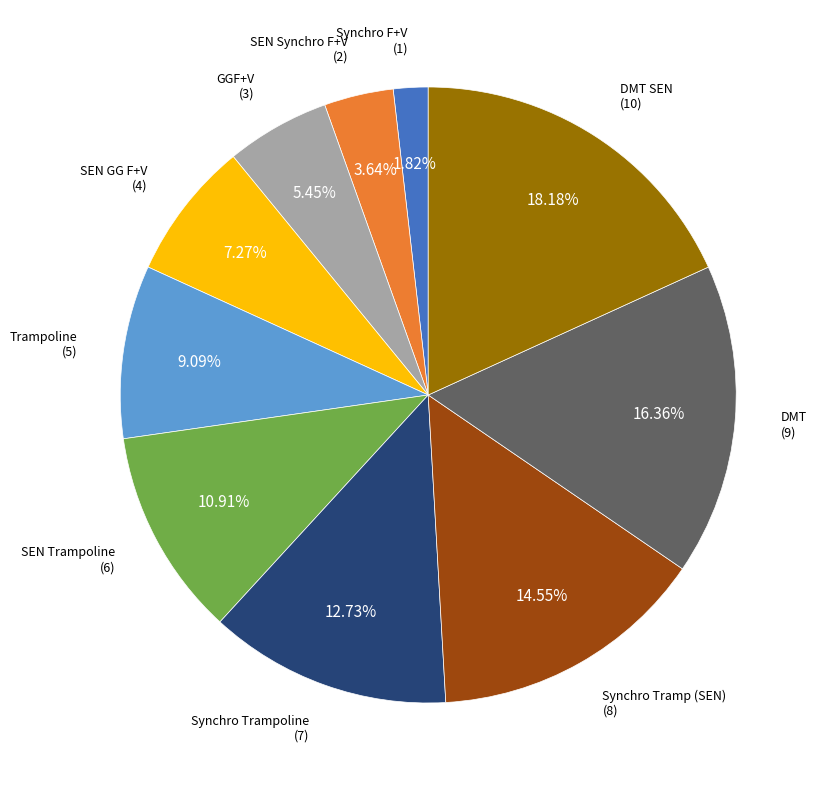

Does any single category account for the majority?

No